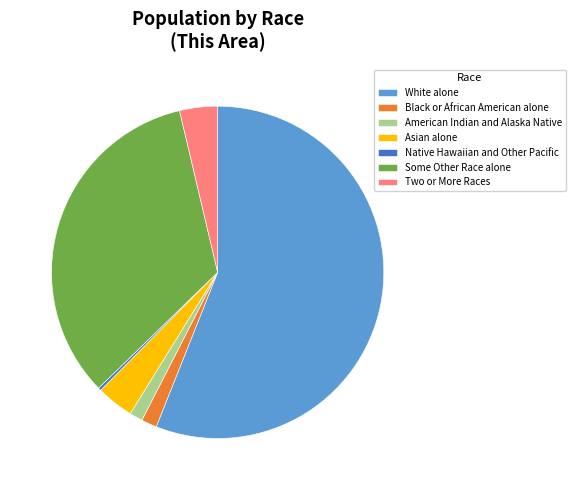

The Some Other Race alone slice represents 46% of the pie. True or false?

False